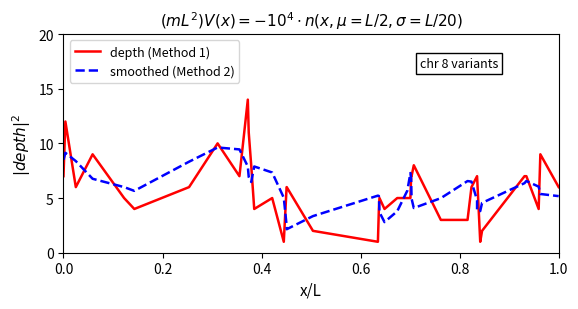

List the series in order of their overall mean, highest first.

depth (Method 1), smoothed (Method 2)